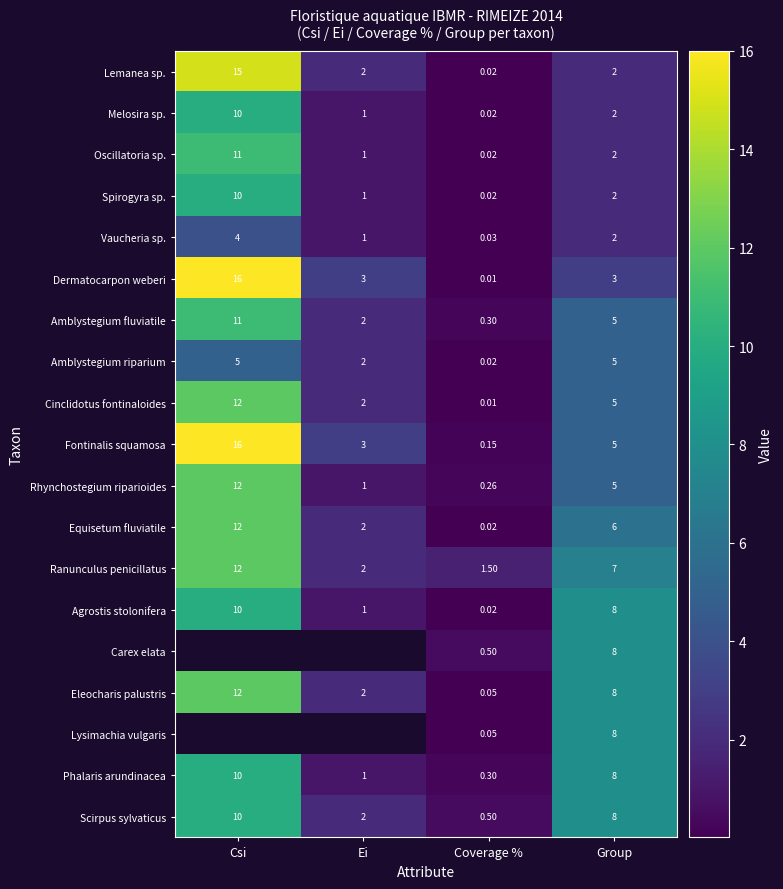

What is the approximate value of Rhynchostegium riparioides at Group?

5.0